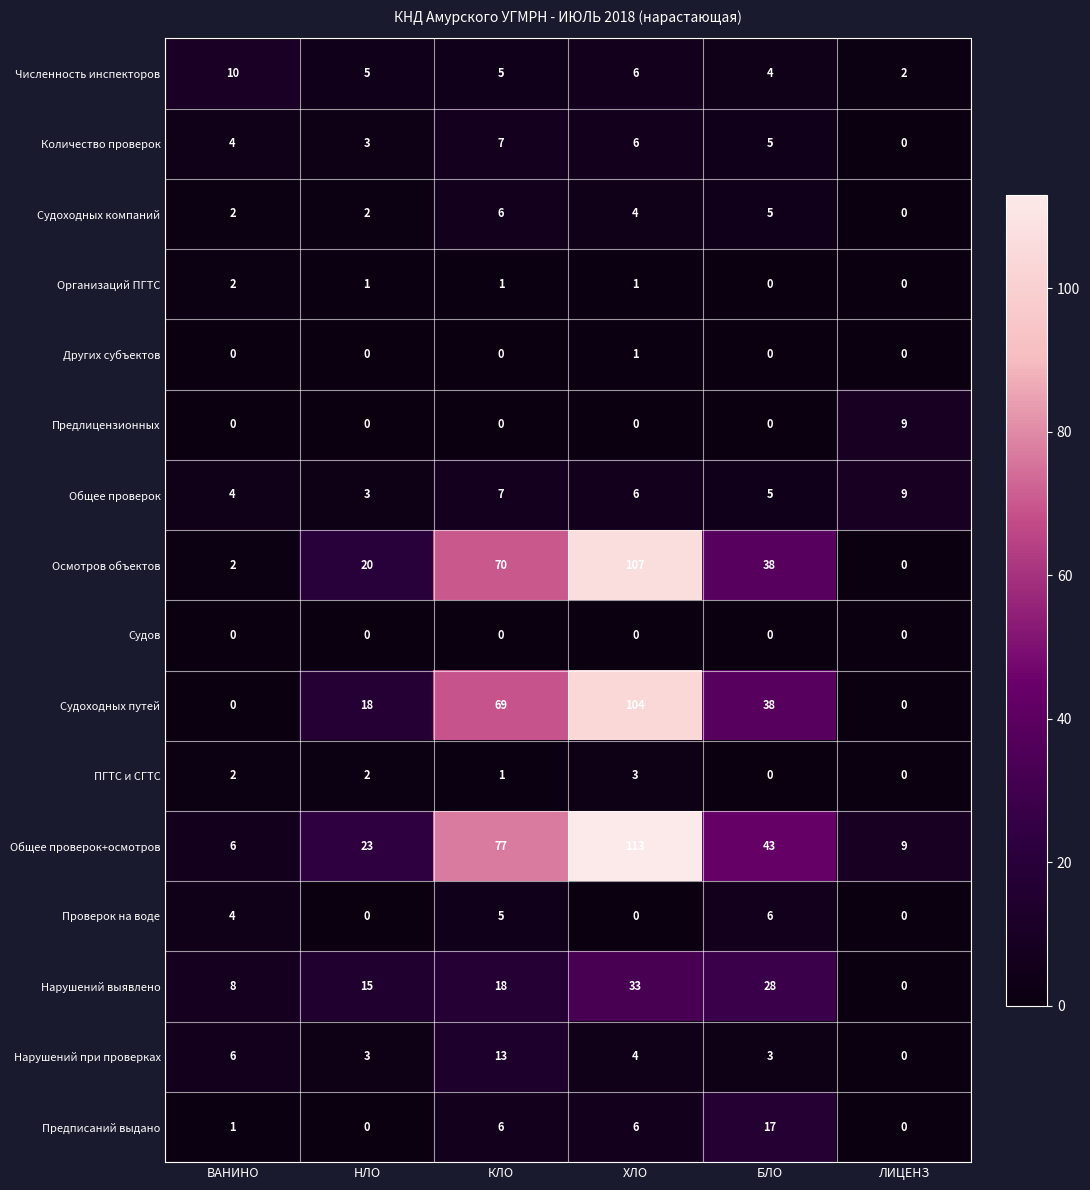

How many series are shown in this chart?

16